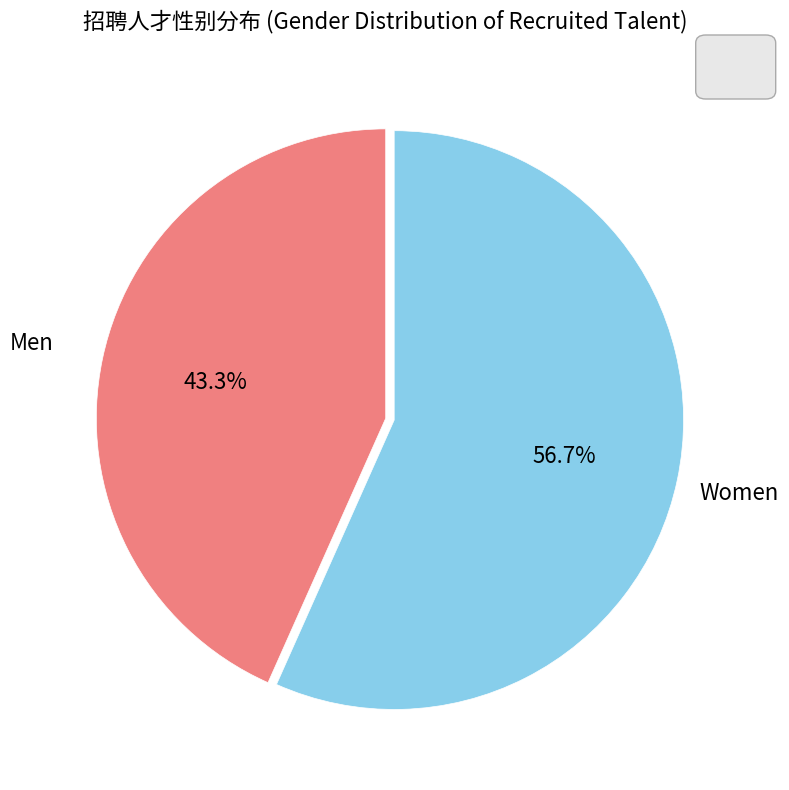

Is there any slice that represents more than half of the pie?

Yes